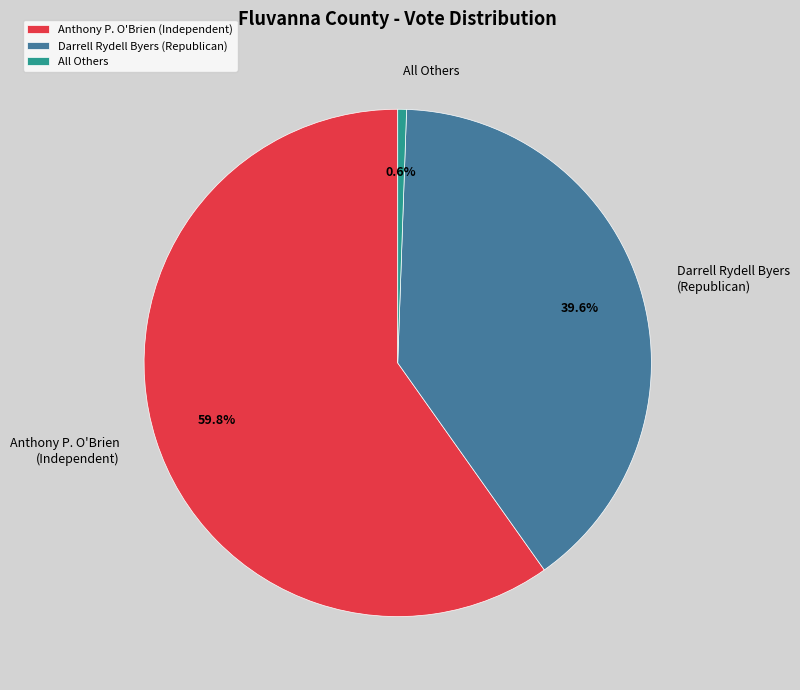

Rank the categories by value from lowest to highest.

All Others, Darrell Rydell Byers (Republican), Anthony P. O'Brien (Independent)